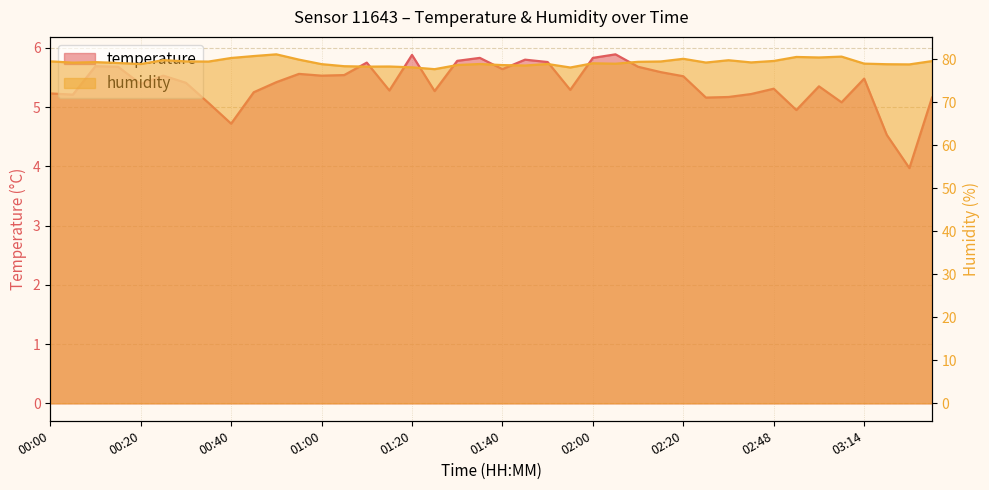

At which category is the sum across all series the highest?

00:50